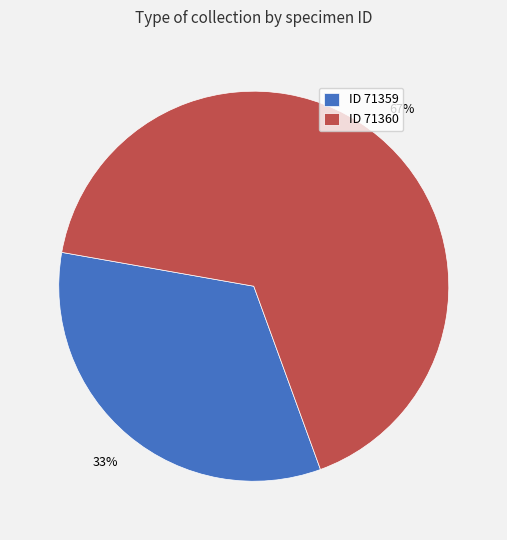

Is there any slice that represents more than half of the pie?

Yes